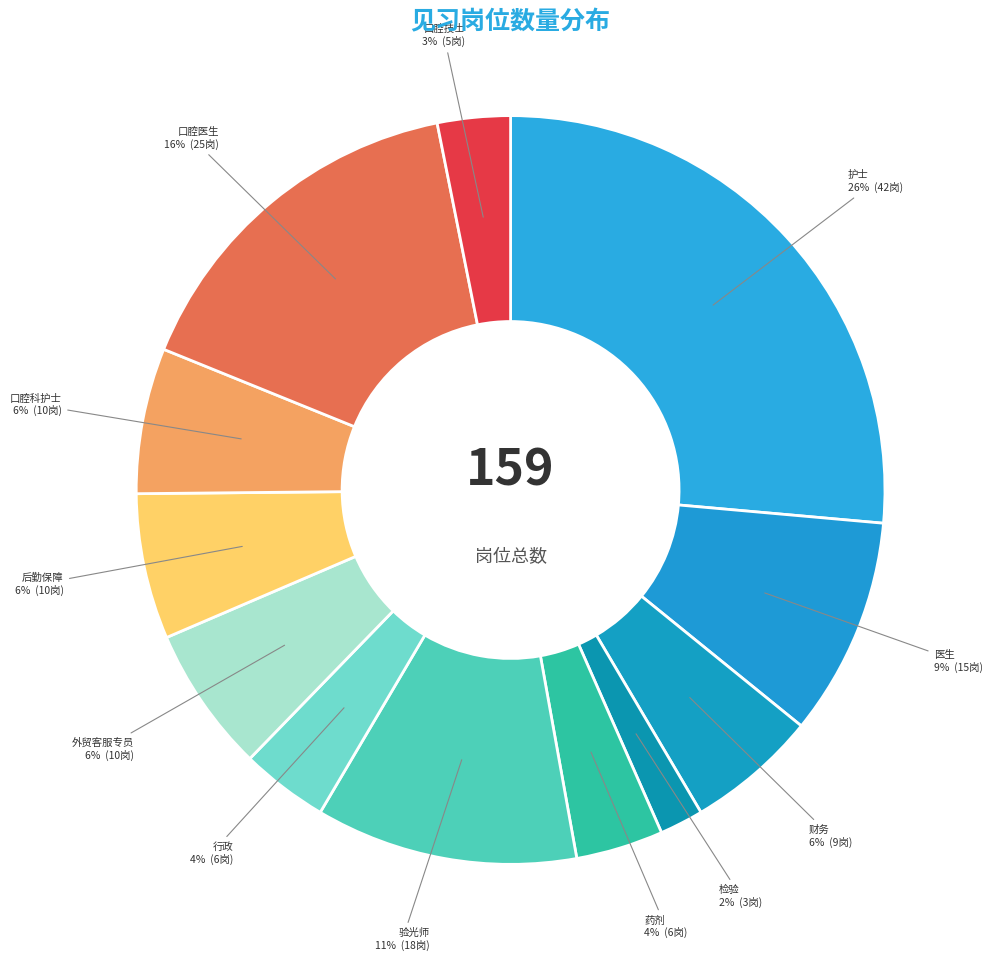

Is there a majority slice in this chart?

No